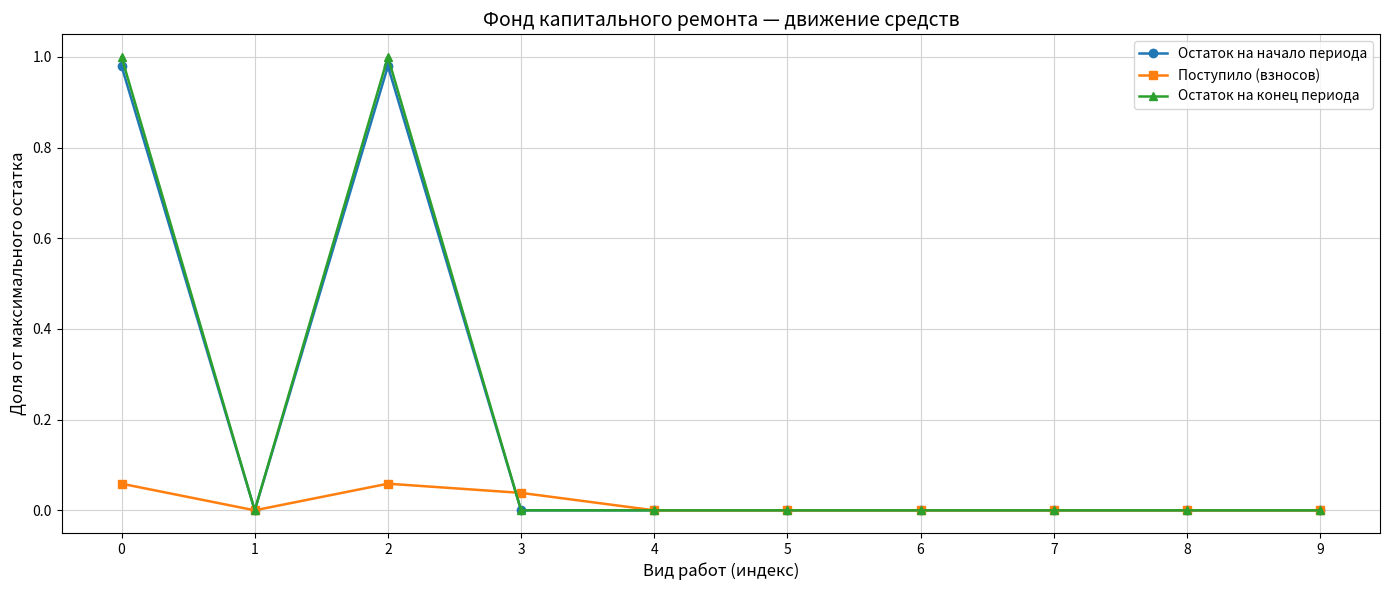

Which series changed the most between 2 and 5?

Остаток на конец периода